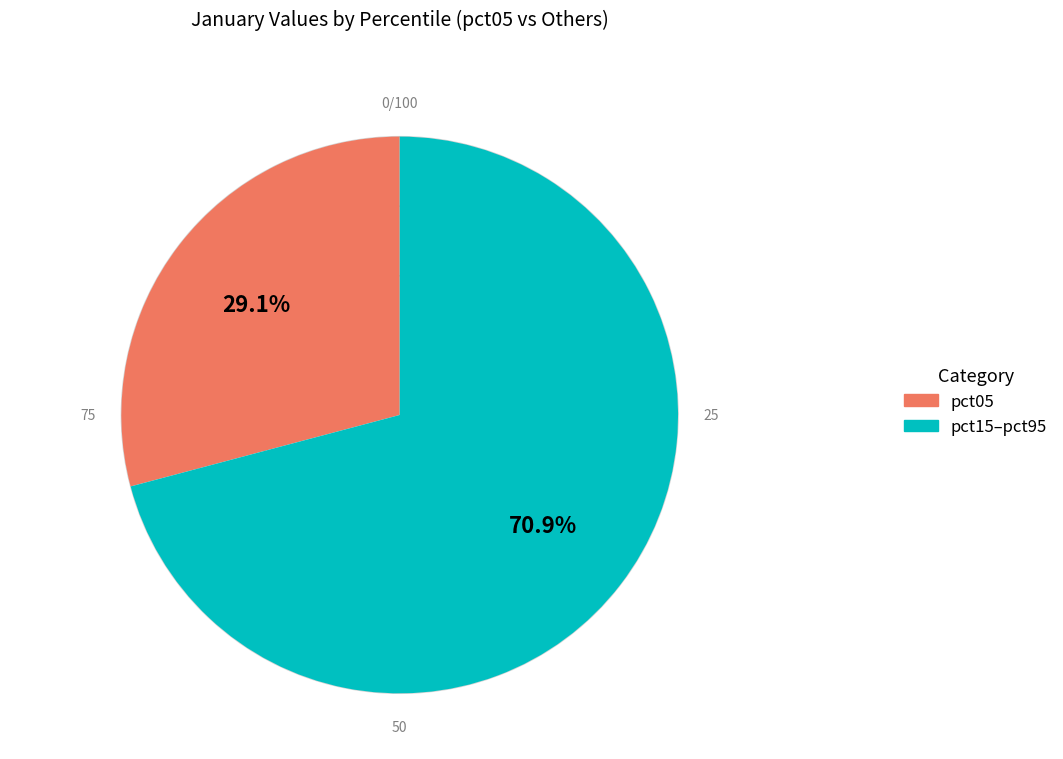

Does any single category account for the majority?

Yes